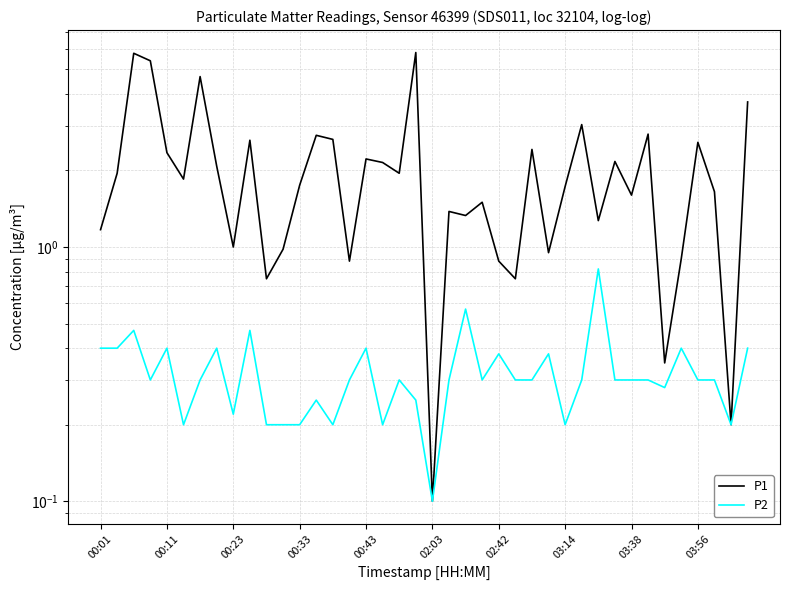

What is the average value of the P1 series?

2.1